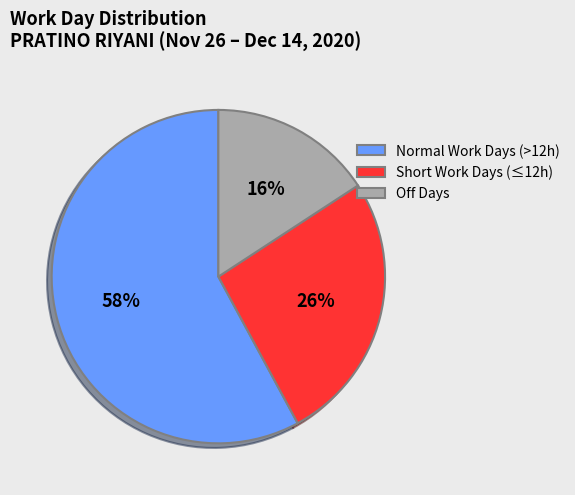

To the nearest percent, what is the average slice percentage?

33%